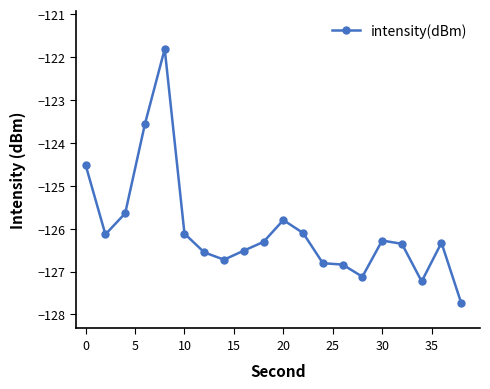

True or false: there are more than 1 points higher than both neighbors.

True